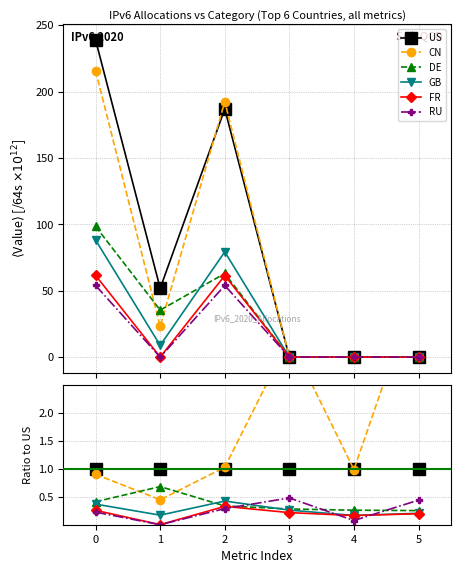

Is it true that GB equals 0.4 at 0?

True